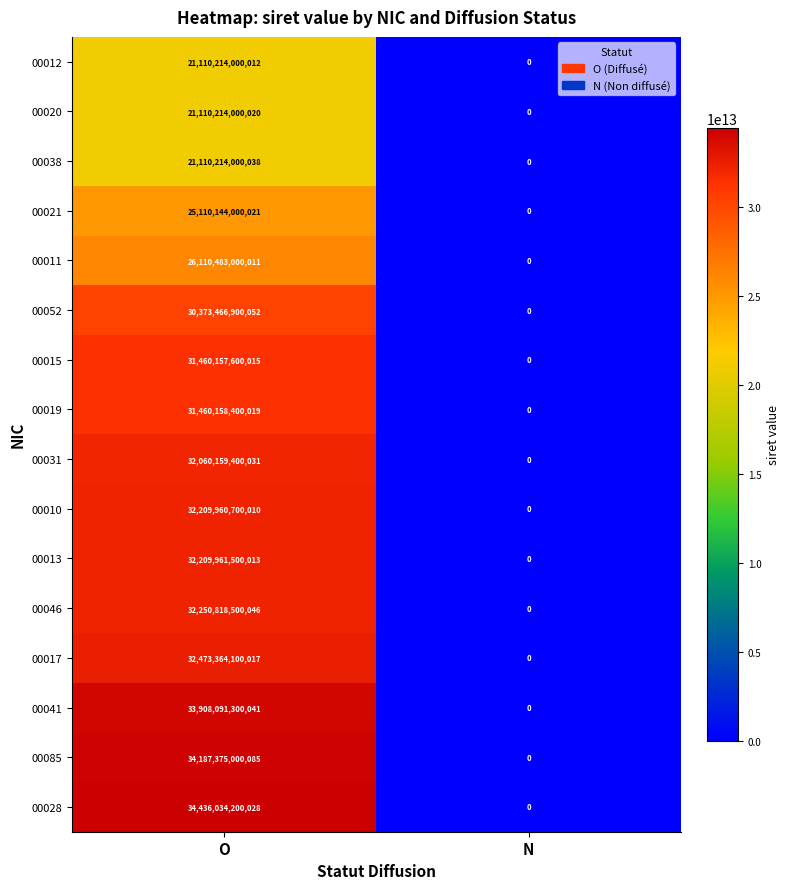

Which series has the widest spread of values?

00028